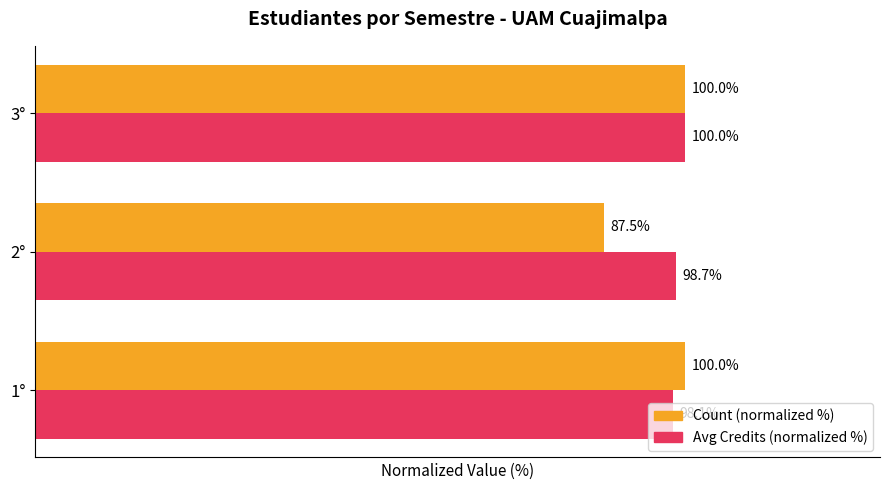

Between 1° and 2°, which series saw the biggest shift?

Count (normalized %)